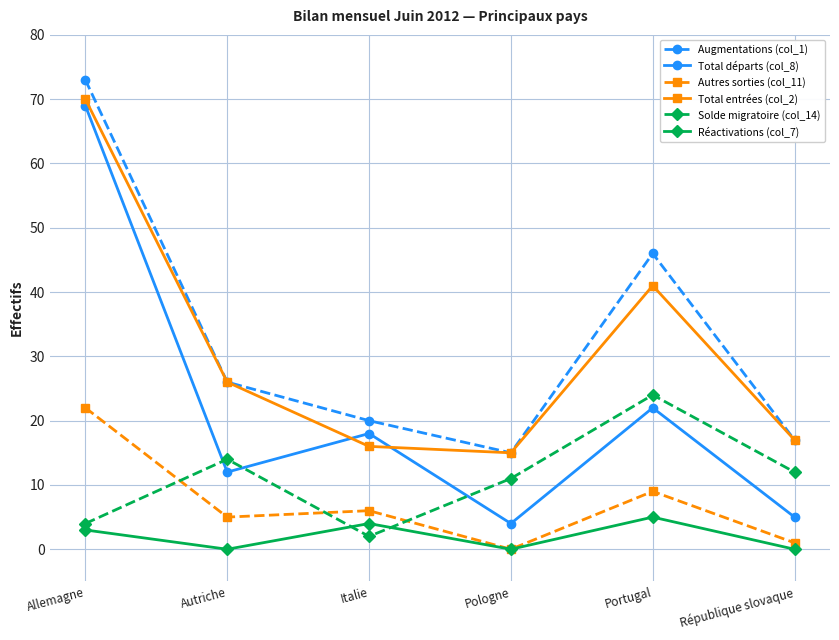

The Réactivations (col_7) series shows 5 at Portugal. True or false?

True